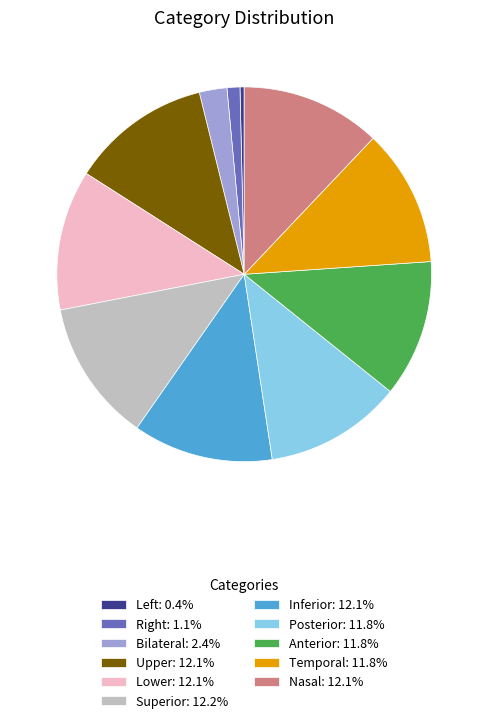

Combined, do Superior: 12.2% and Anterior: 11.8% account for over 50%?

No